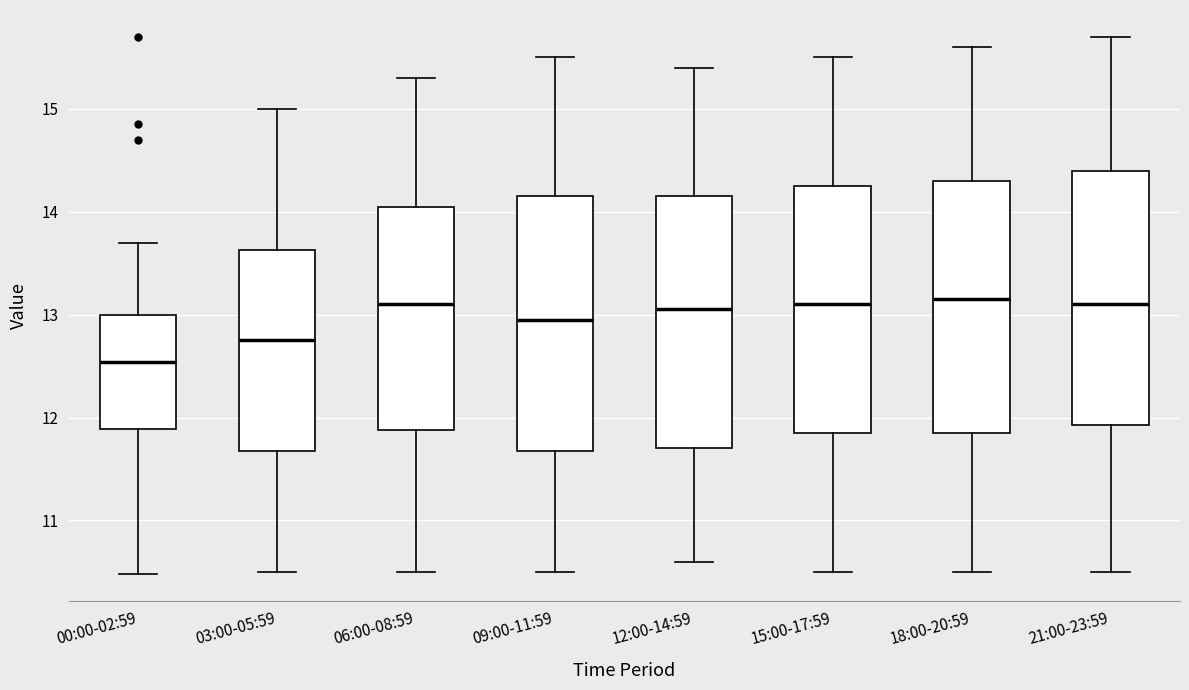

Reading left to right, transcribe this box plot: for each box, give where its median line is, the range the box spans, and where its two whiskers end, as read against the y-axis. The values are not printed on the chart, so give them approximately, as read against the axis.

00:00-02:59: median 12.5, box 11.9 to 13.0, whiskers 10.5 to 13.7
03:00-05:59: median 12.8, box 11.7 to 13.6, whiskers 10.5 to 15.0
06:00-08:59: median 13.1, box 11.9 to 14.1, whiskers 10.5 to 15.3
09:00-11:59: median 13.0, box 11.7 to 14.2, whiskers 10.5 to 15.5
12:00-14:59: median 13.1, box 11.7 to 14.2, whiskers 10.6 to 15.4
15:00-17:59: median 13.1, box 11.9 to 14.3, whiskers 10.5 to 15.5
18:00-20:59: median 13.2, box 11.9 to 14.3, whiskers 10.5 to 15.6
21:00-23:59: median 13.1, box 11.9 to 14.4, whiskers 10.5 to 15.7